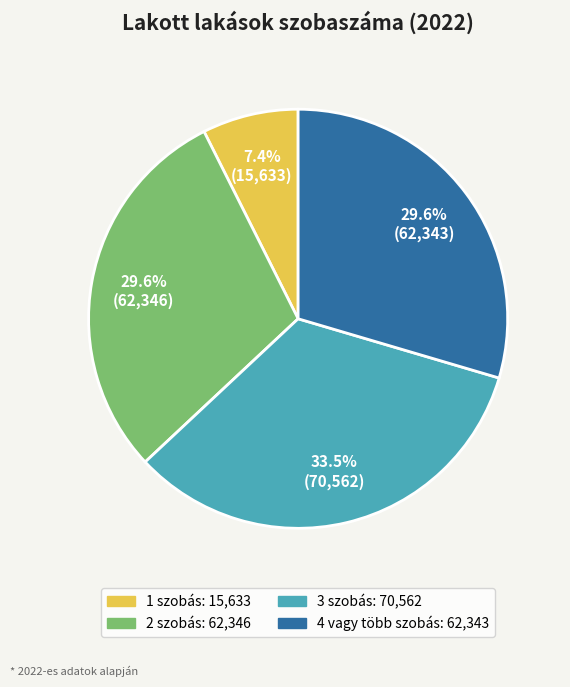

Does 2 szobás represent more than half of the total?

No